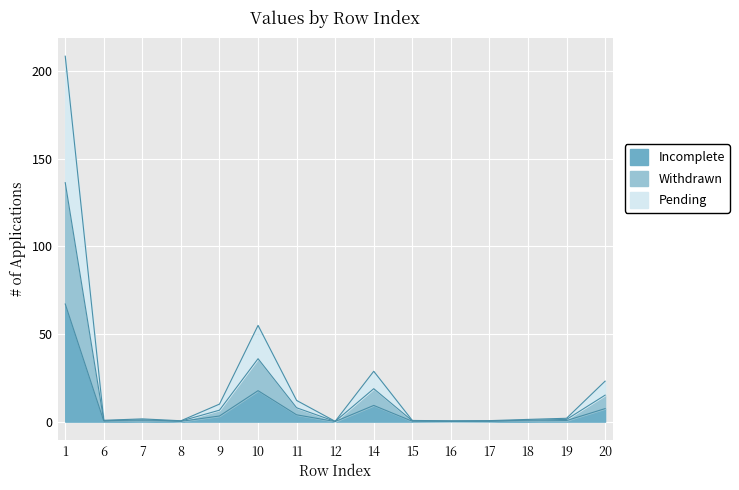

What is the highest value of the Incomplete series?

67.1